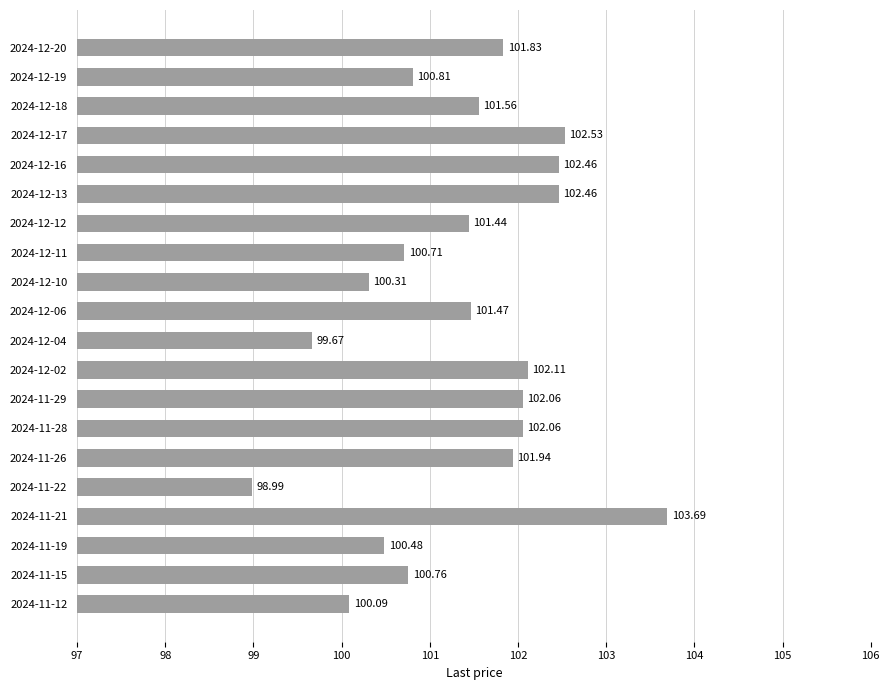

What is the ratio of the value at 2024-11-15 to the value at 2024-12-19?

1.0